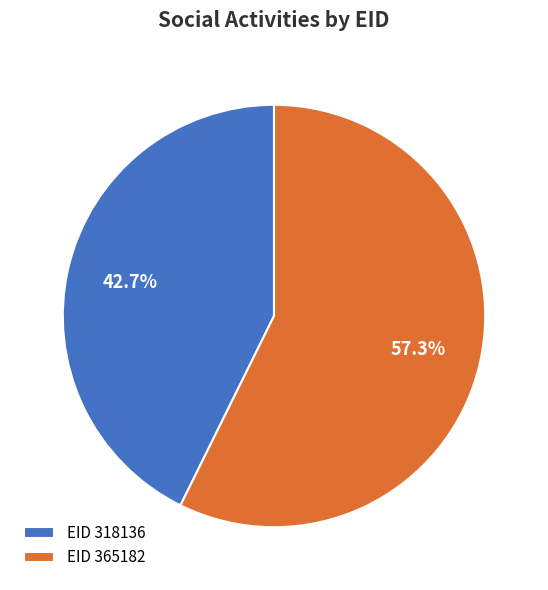

Which slice is the smallest?

EID 318136